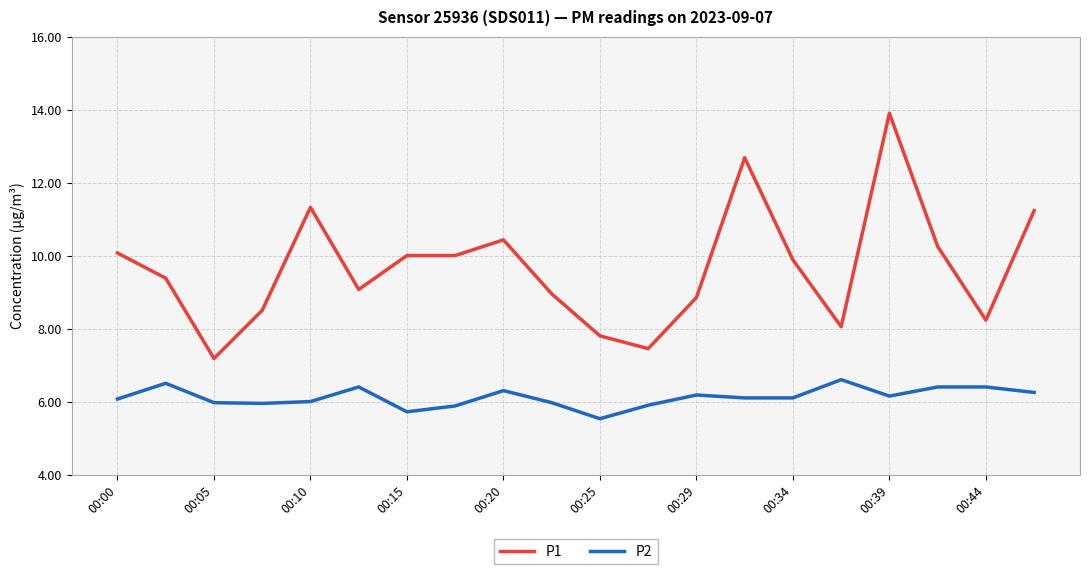

What is the maximum value shown in the chart?

13.9